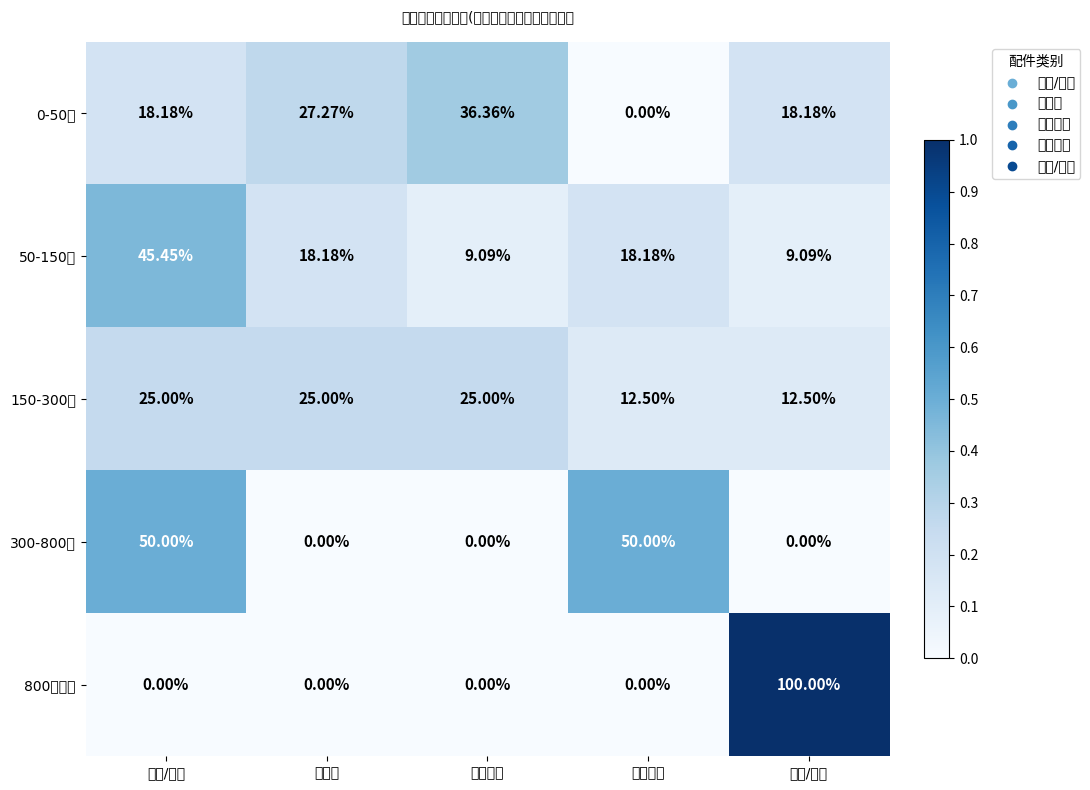

At which category does the chart reach its peak across all series?

工时/其他